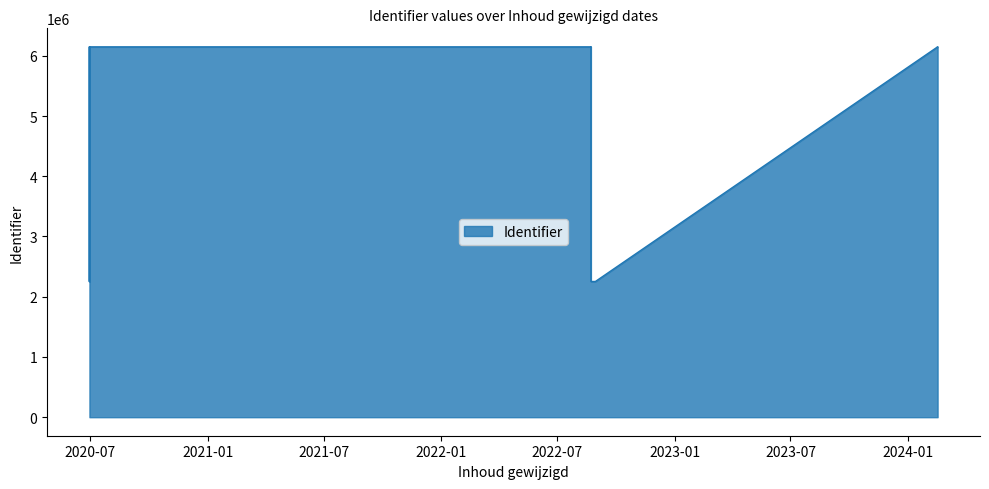

What is the approximate value at 2020-06-30, to the nearest 100?

6148300